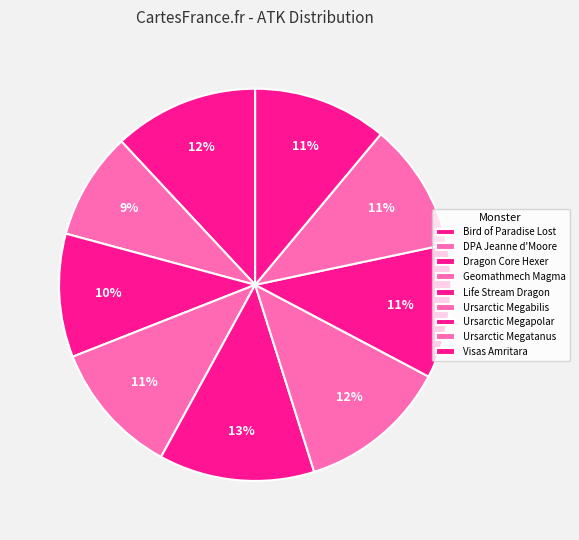

Rank the categories by value from highest to lowest.

Life Stream Dragon, Ursarctic Megabilis, Bird of Paradise Lost, Geomathmech Magma, Ursarctic Megapolar, Visas Amritara, Ursarctic Megatanus, Dragon Core Hexer, DPA Jeanne d'Moore